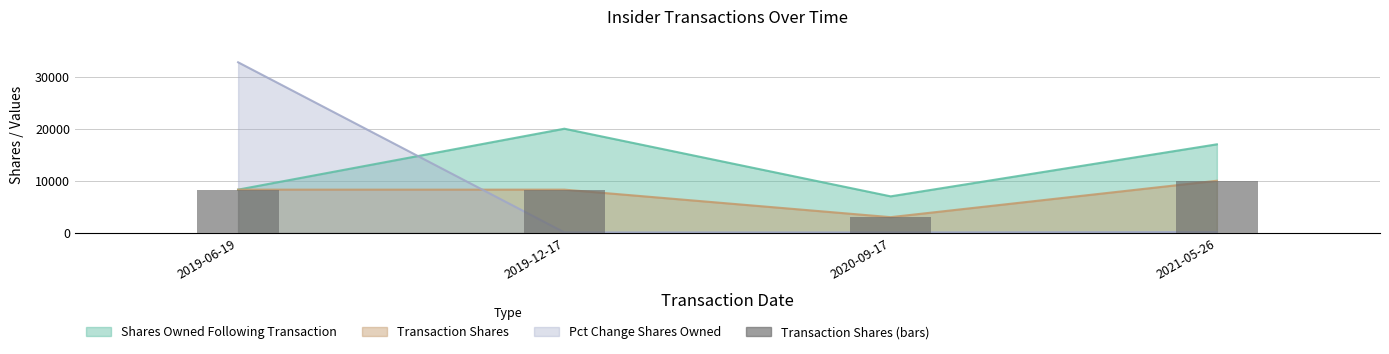

What is the label of the 4th bar from the left?

2021-05-26